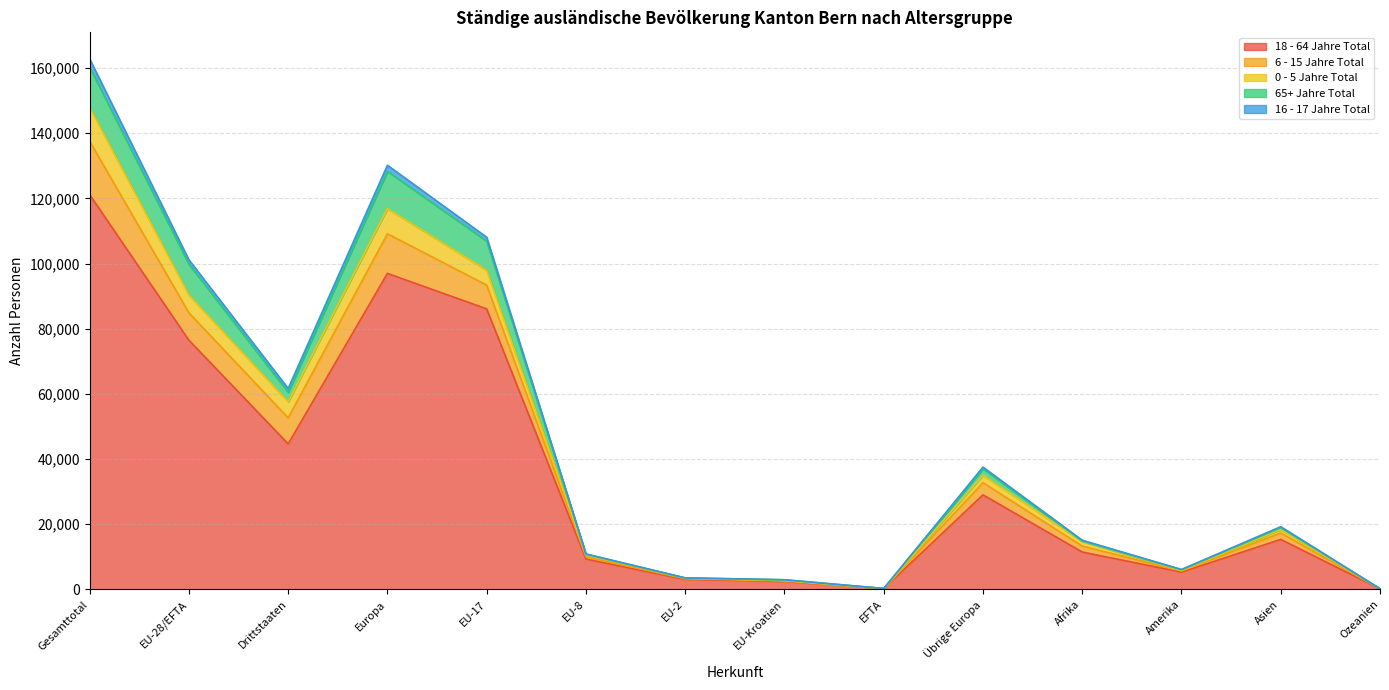

What is the lowest value of the 18 - 64 Jahre Total series?

208